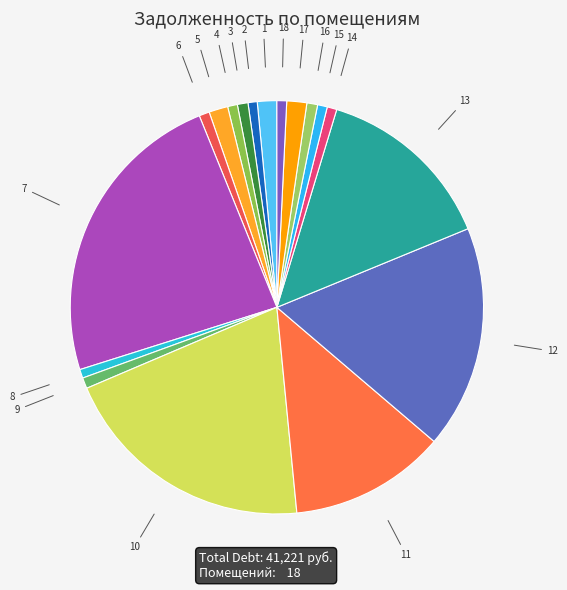

What is the ratio of the value at 16 to the value at 5?

0.6